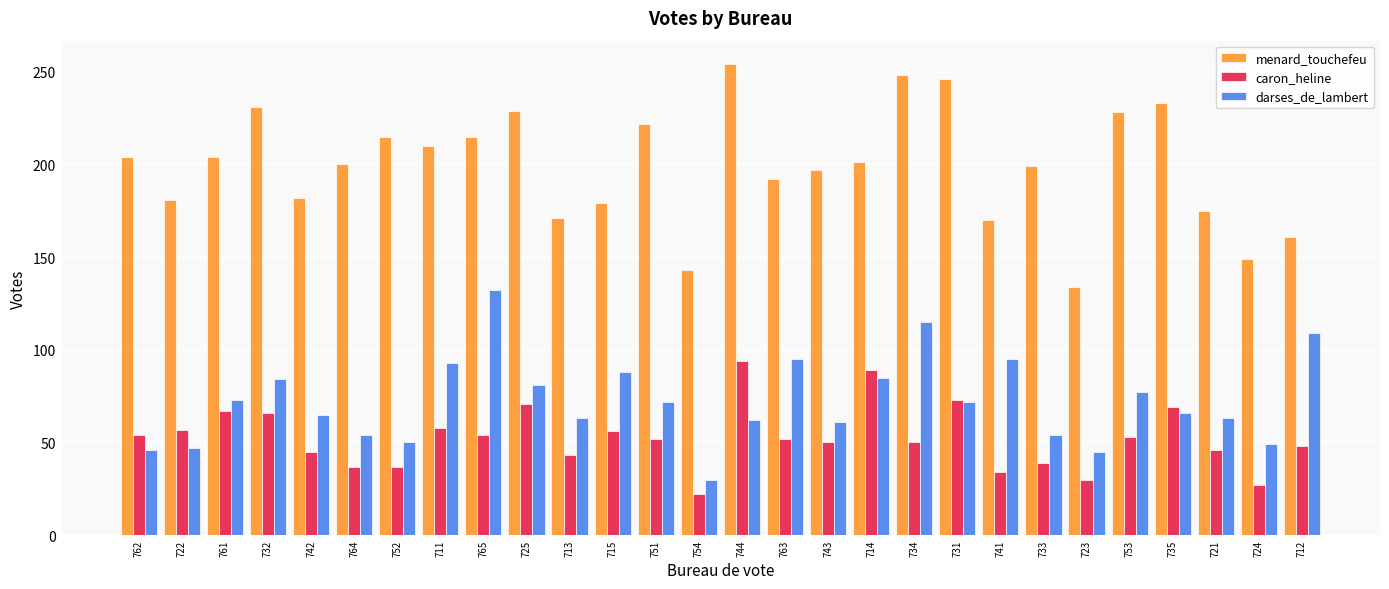

How many groups of bars are there?

28